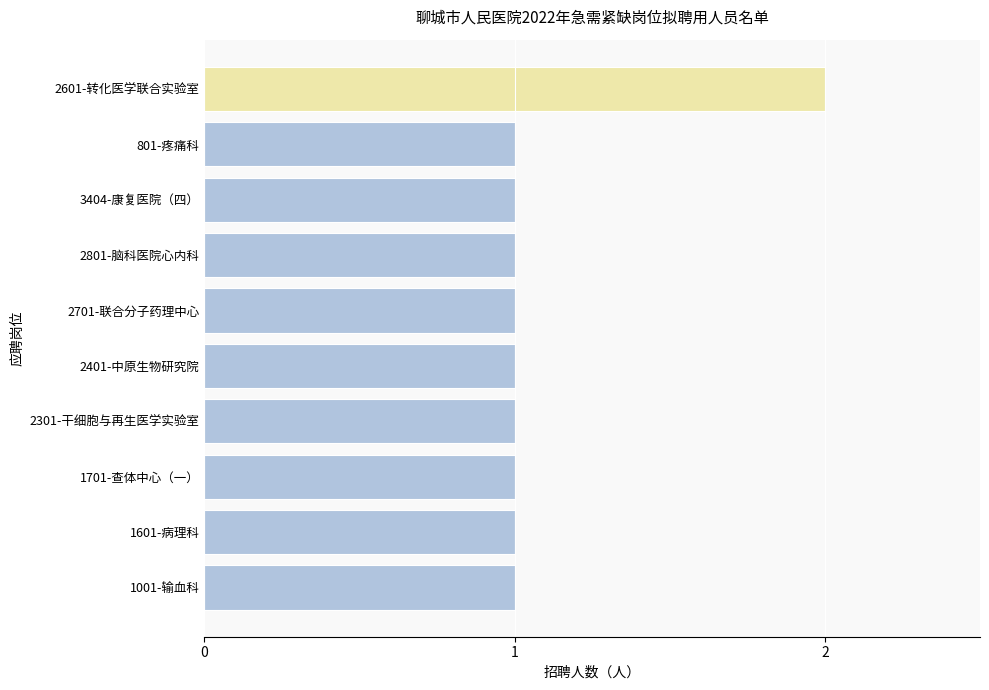

What is the label of the 5th bar from the top?

2701-联合分子药理中心